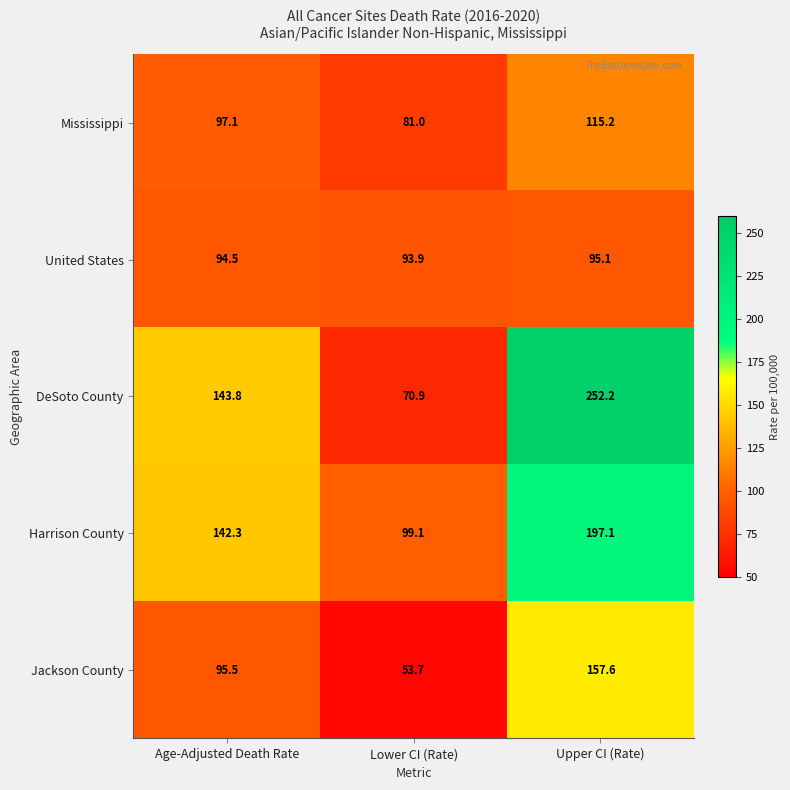

Which category has the highest value across all series?

Upper CI (Rate)